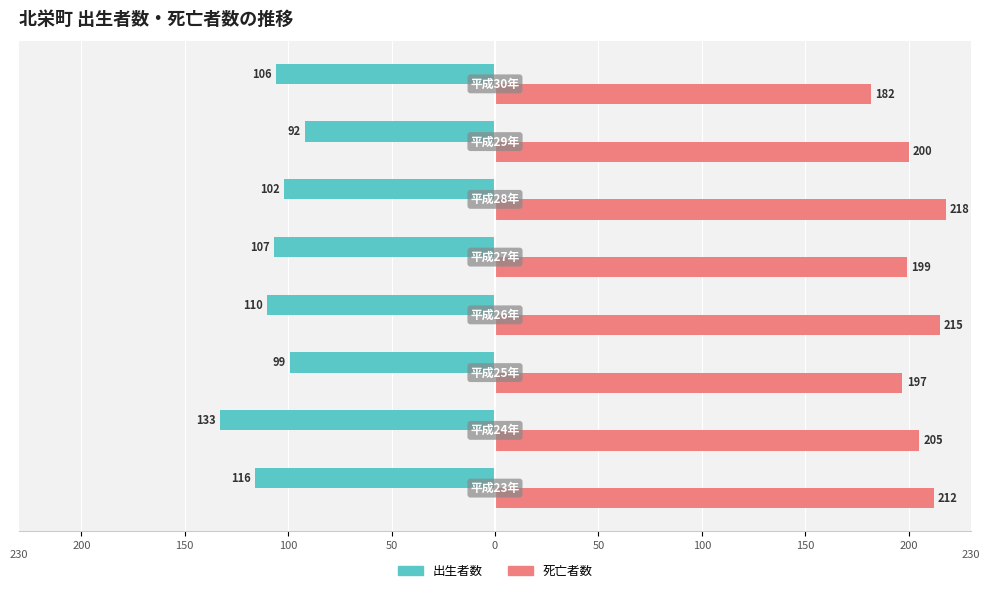

What are all the series names shown in the legend?

出生者数, 死亡者数